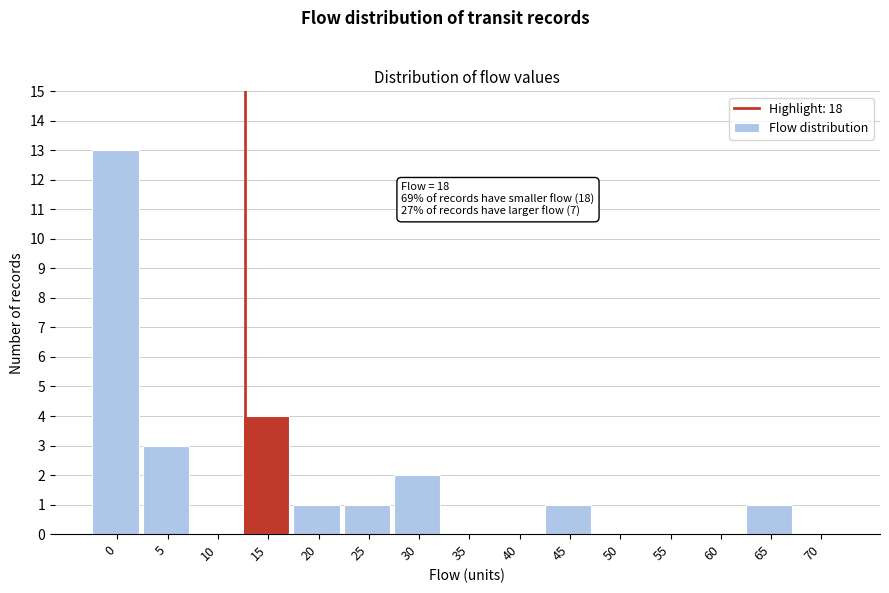

Reading left to right, transcribe all the data shown in this chart.

0=13	5=3	10=0	15=4	20=1	25=1	30=2	35=0	40=0	45=1	50=0	55=0	60=0	65=1	70=0